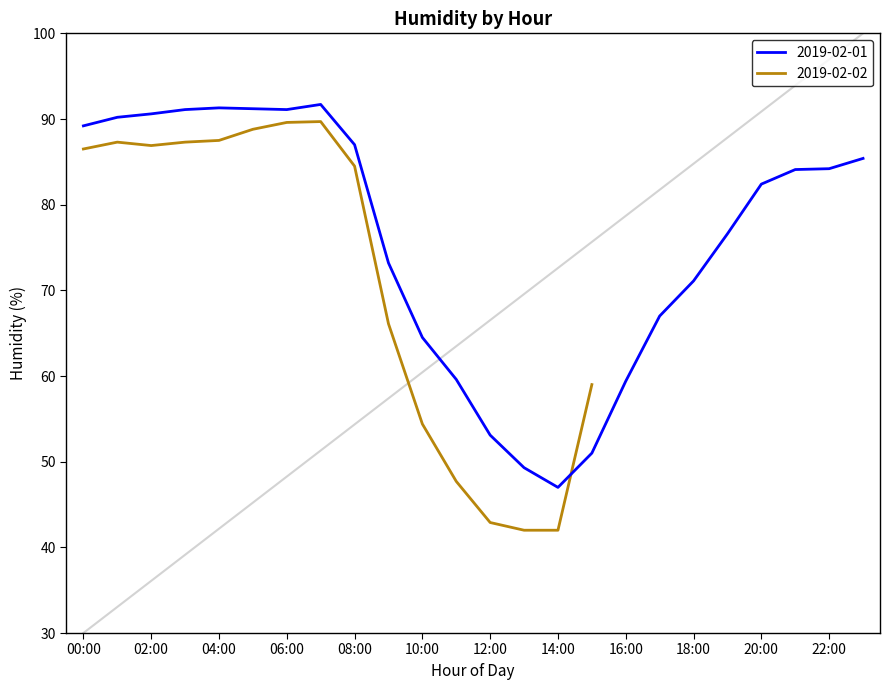

Is it true that the value at 08:00 is 49.7?

False